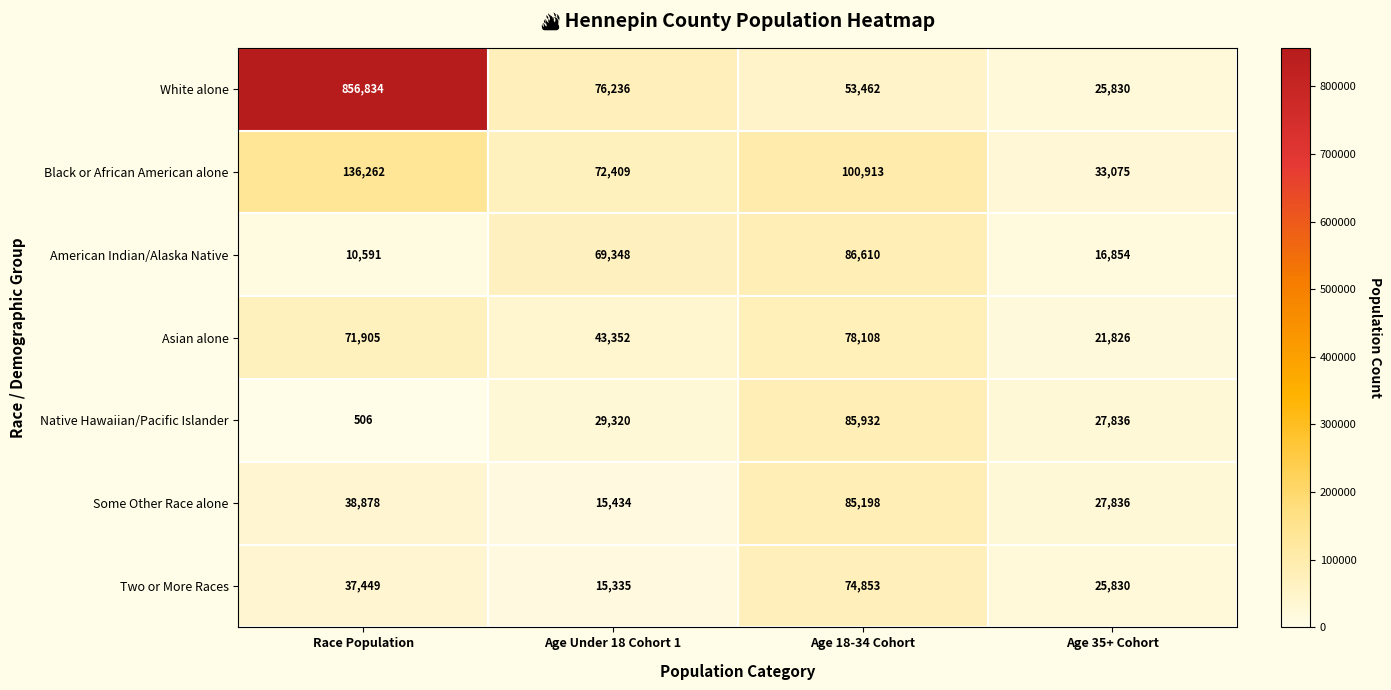

Rank the series by their maximum value, from highest to lowest.

White alone, Black or African American alone, American Indian/Alaska Native, Native Hawaiian/Pacific Islander, Some Other Race alone, Asian alone, Two or More Races